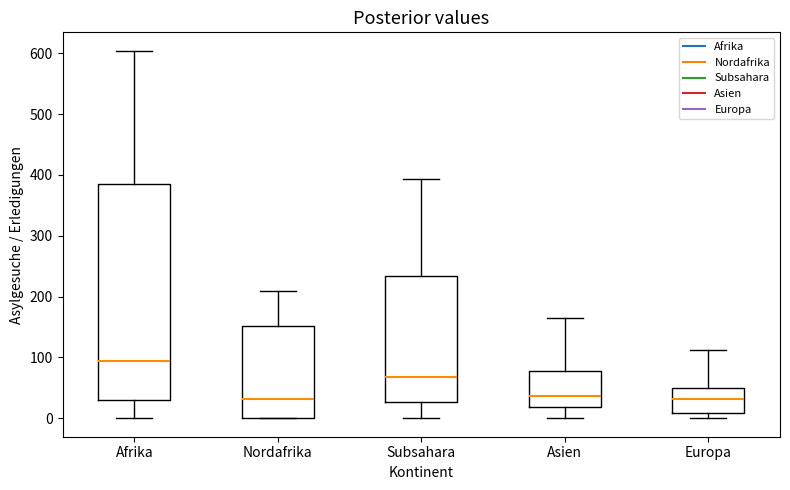

Reading left to right, read every box against the y-axis: the position of its median line, the range the box covers, and the ends of its whiskers. The values are not printed on the chart, so give them approximately, as read against the axis.

Afrika: median 100, box 30 to 390, whiskers 0 to 600
Nordafrika: median 30, box 0 to 150, whiskers 0 to 210
Subsahara: median 70, box 30 to 230, whiskers 0 to 390
Asien: median 40, box 20 to 80, whiskers 0 to 170
Europa: median 30, box 10 to 50, whiskers 0 to 110